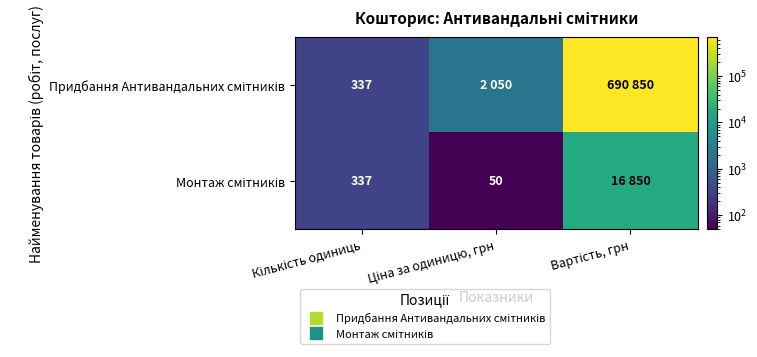

Which series changed the most between Кількість одиниць and Ціна за одиницю, грн?

Придбання Антивандальних смітників